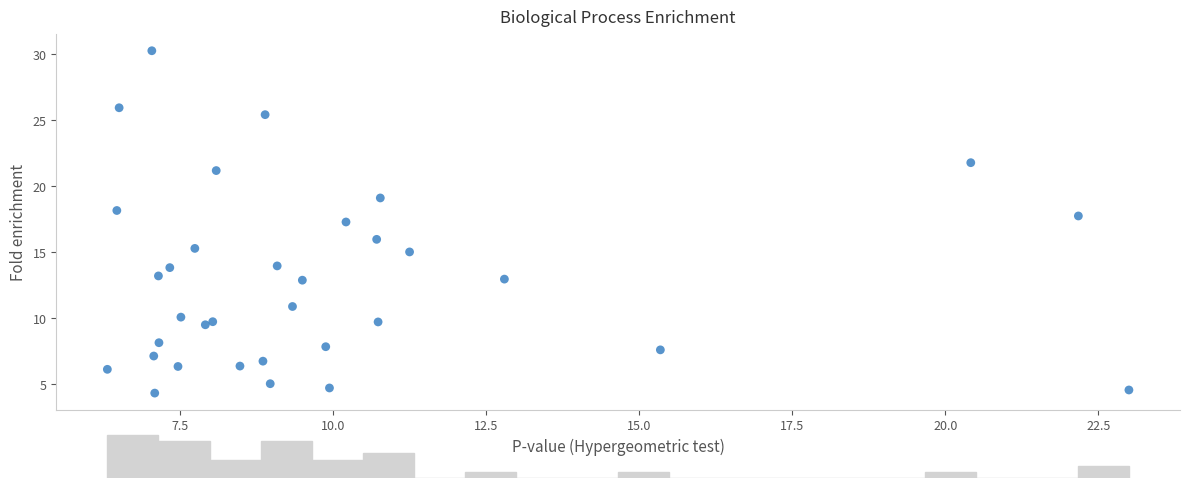

What Y value in the scatter plot is closest to 17?

17.3